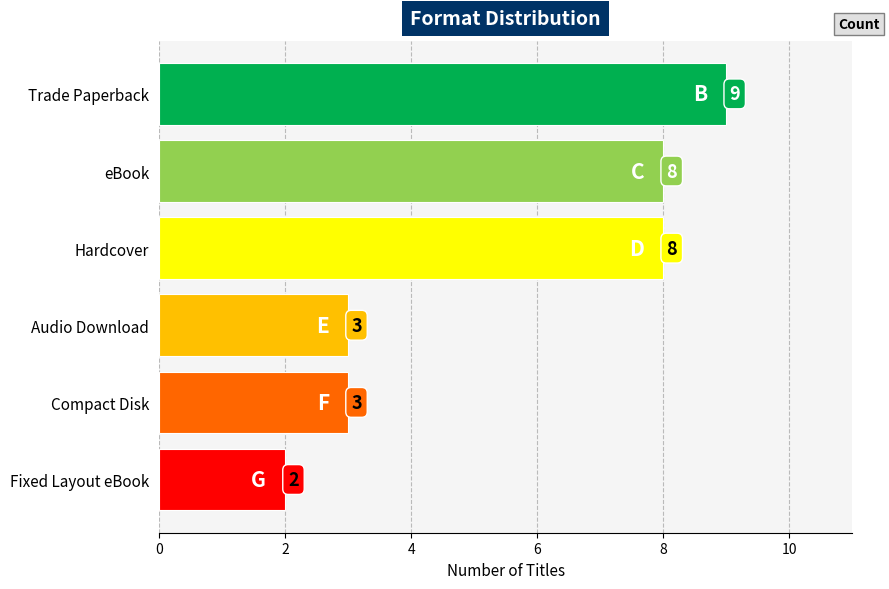

Between Audio Download and Fixed Layout eBook, which is larger?

Audio Download